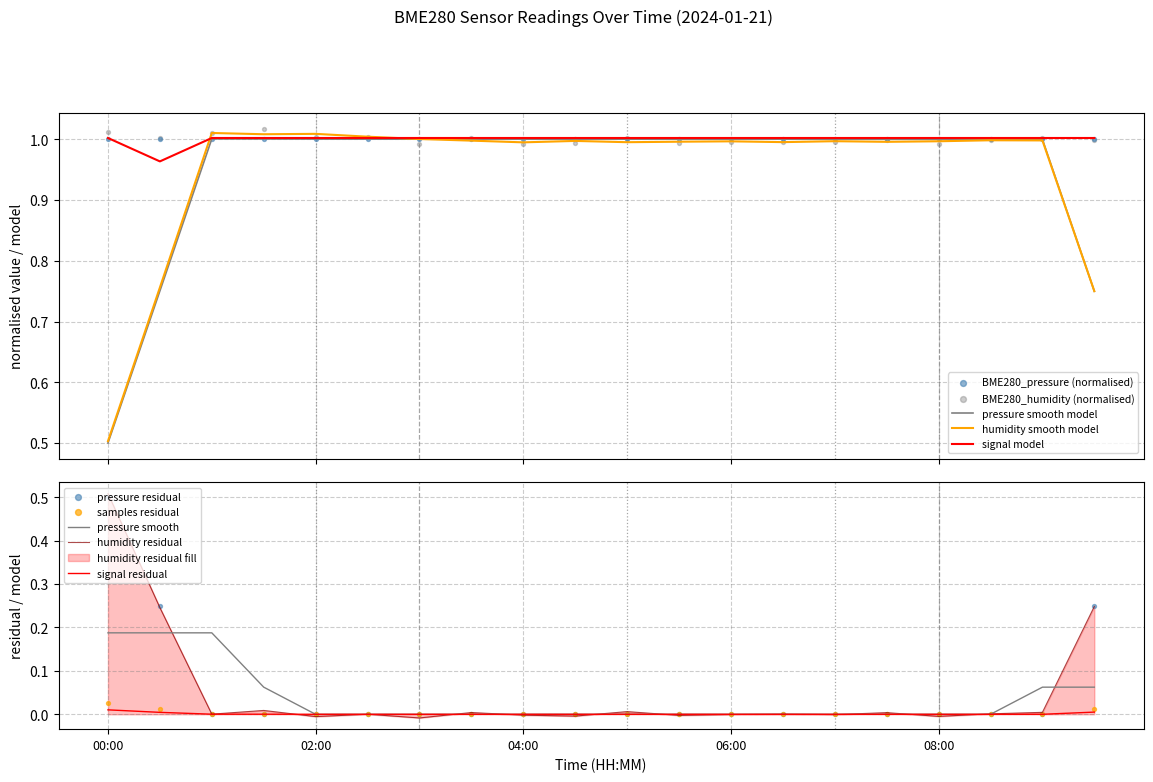

Which series has the largest total across all categories?

BME280_pressure